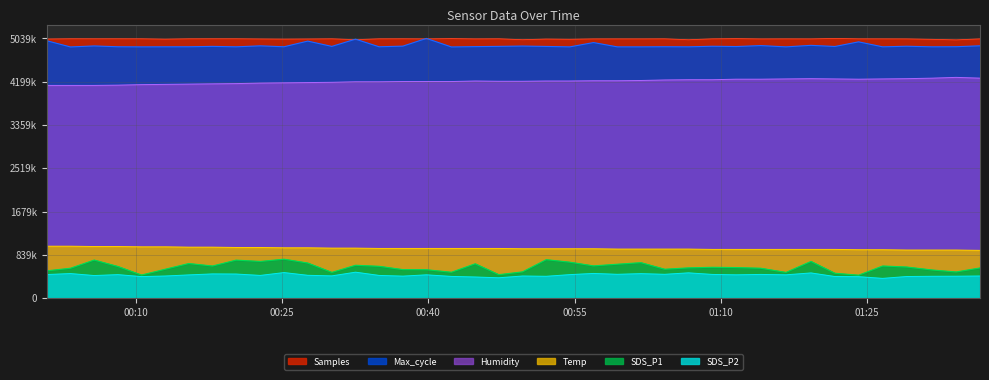

Which series changed the most between 2021/09/05 00:10:35 and 2021/09/05 00:34:57?

SDS_P1